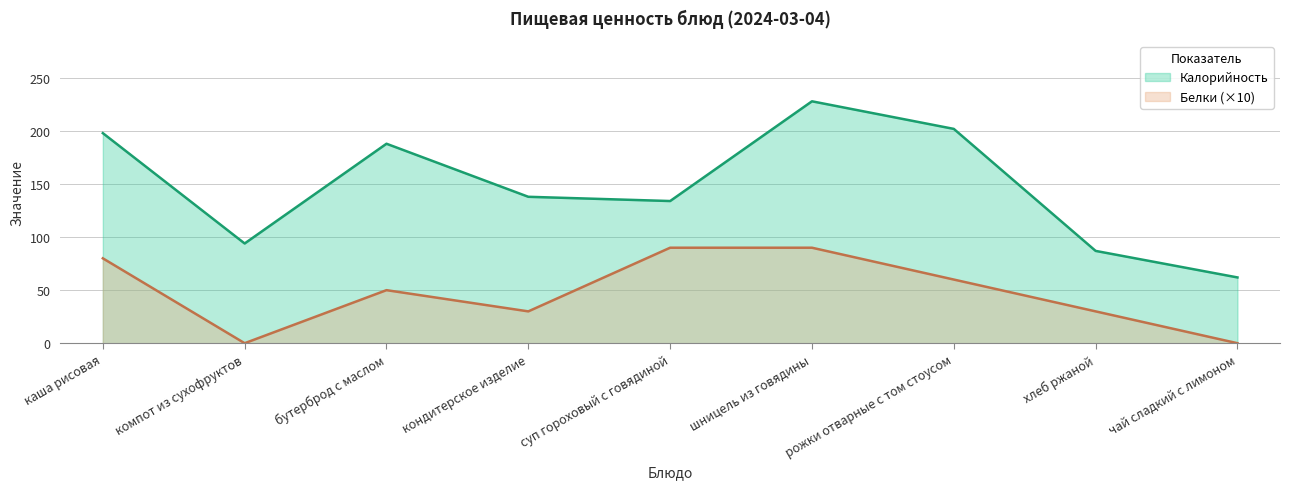

Reading left to right, transcribe all the data shown in this chart.

Калорийность: 198	94	188	138	134	228	202	87	62
Белки: 80	0	50	30	90	90	60	30	0